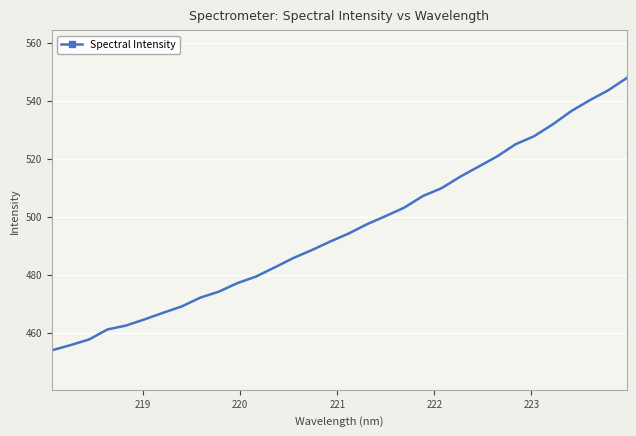

True or false: the data has more than 0 interior local peaks.

False